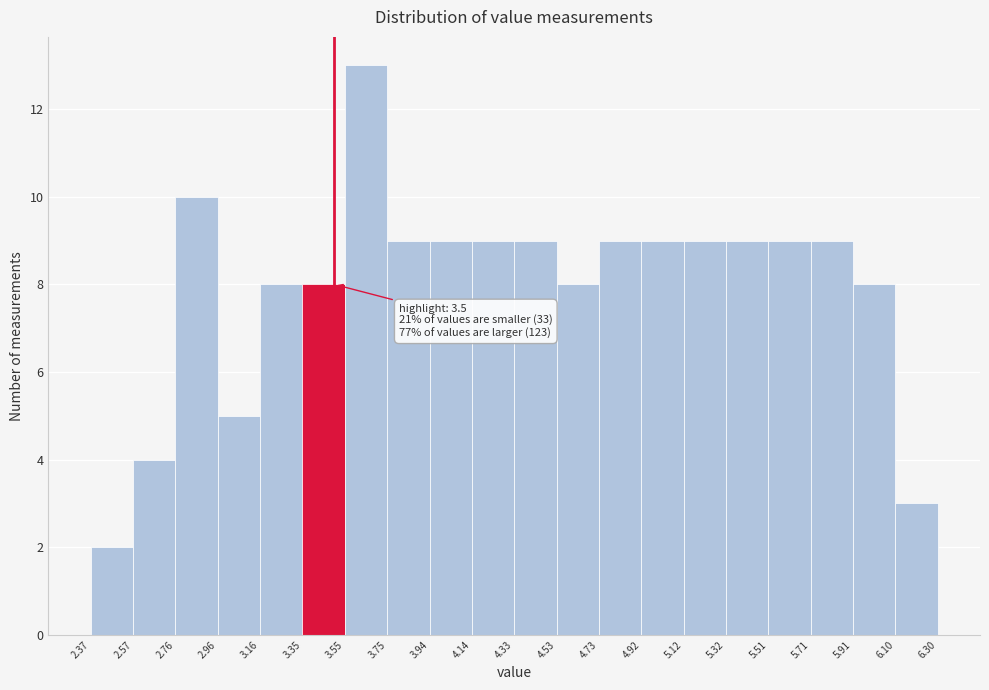

Which range on the x-axis has the tallest bar?

3.55 to 3.75